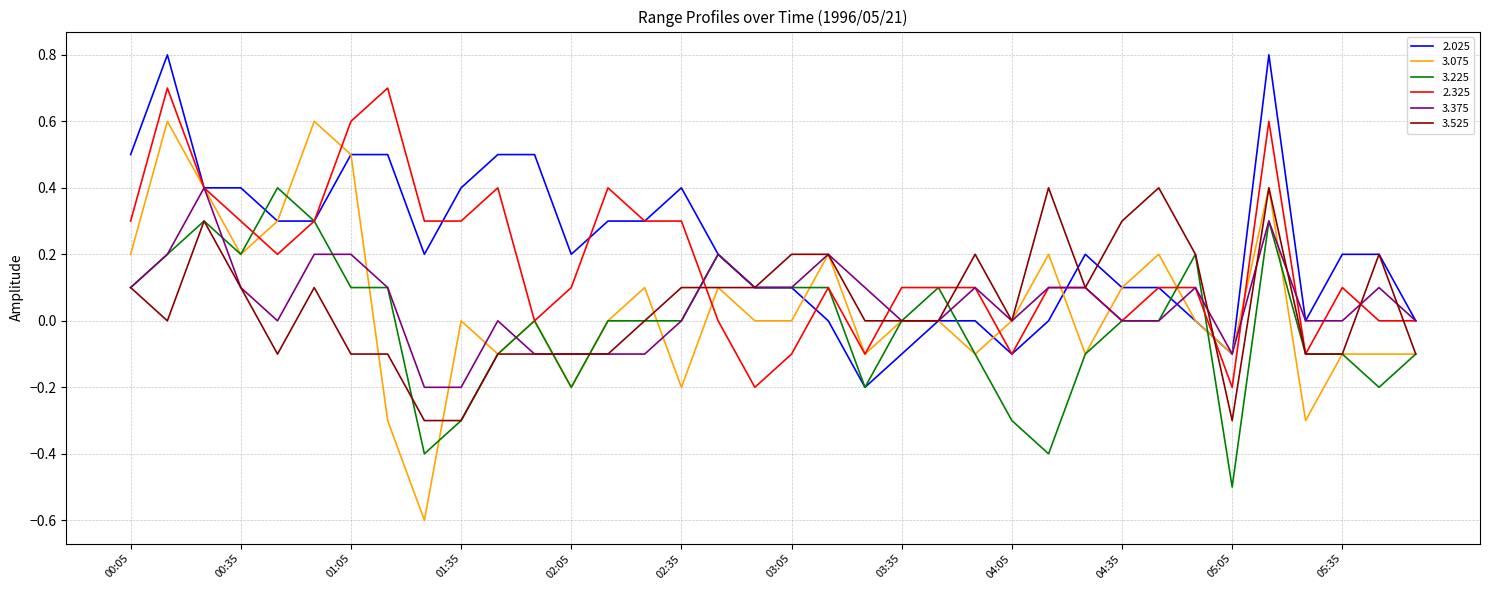

What is the minimum value for 3.075?

-0.6